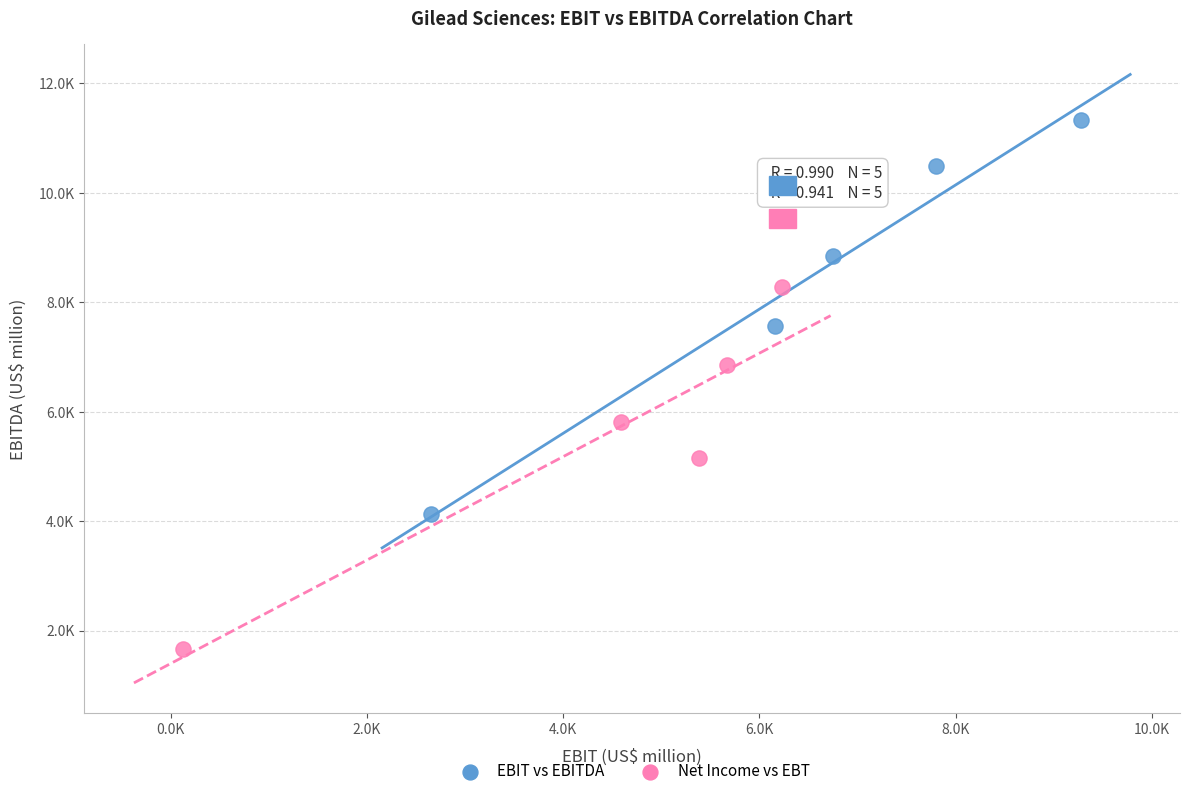

Which series contains the lowest Y value?

Net Income vs EBT